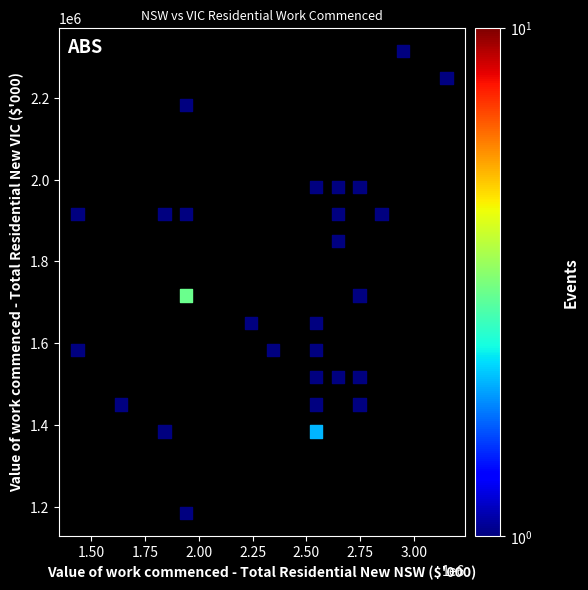

How many points are shown in the scatter plot?

28